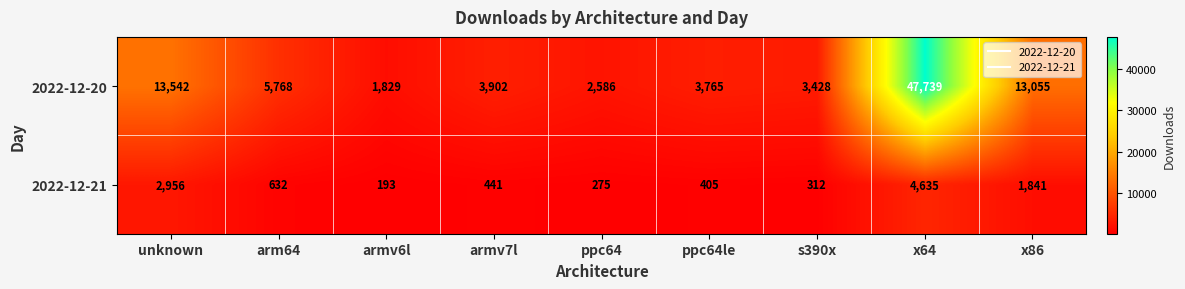

At which category does the chart reach its peak across all series?

x64